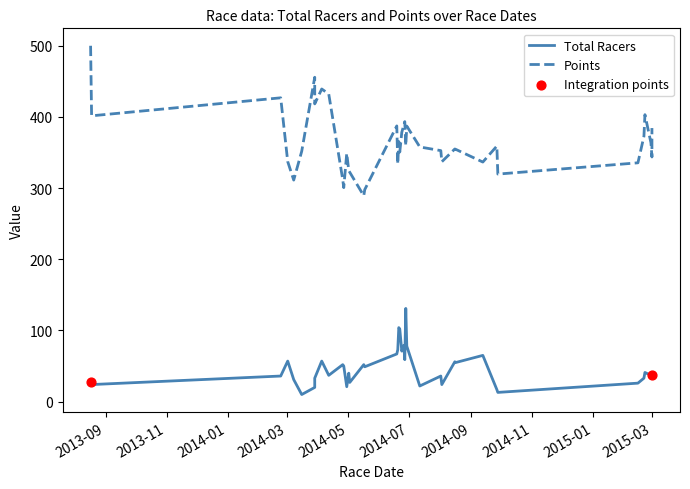

Which series has the largest Y range (max minus min)?

Points